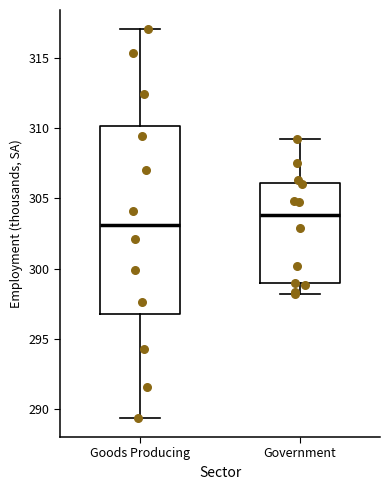

Reading left to right, read every box against the y-axis: the position of its median line, the range the box covers, and the ends of its whiskers. The values are not printed on the chart, so give them approximately, as read against the axis.

Goods Producing: median 303.0, box 297.0 to 310.0, whiskers 289.5 to 317.0
Government: median 304.0, box 299.0 to 306.0, whiskers 298.0 to 309.0